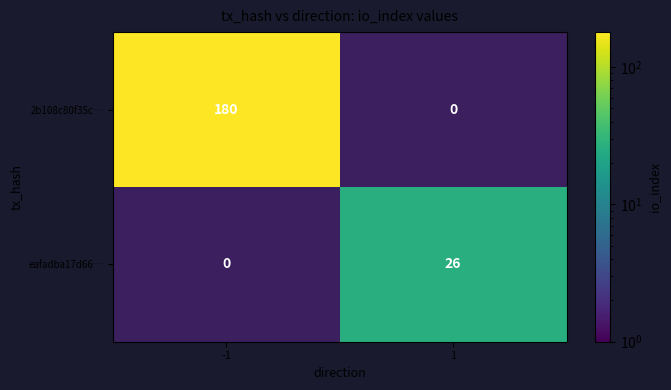

The eafadba17d66… series shows 7 at 1. True or false?

False